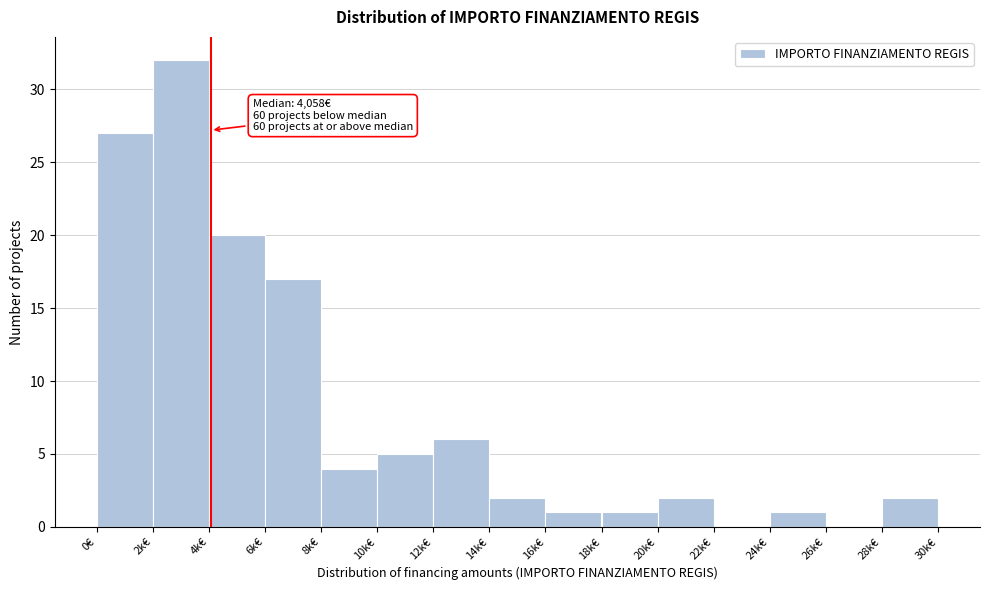

Reading right to left, extract all data points from this chart.

28k€=2	26k€=0	24k€=1	22k€=0	20k€=2	18k€=1	16k€=1	14k€=2	12k€=6	10k€=5	8k€=4	6k€=17	4k€=20	2k€=32	0€=27